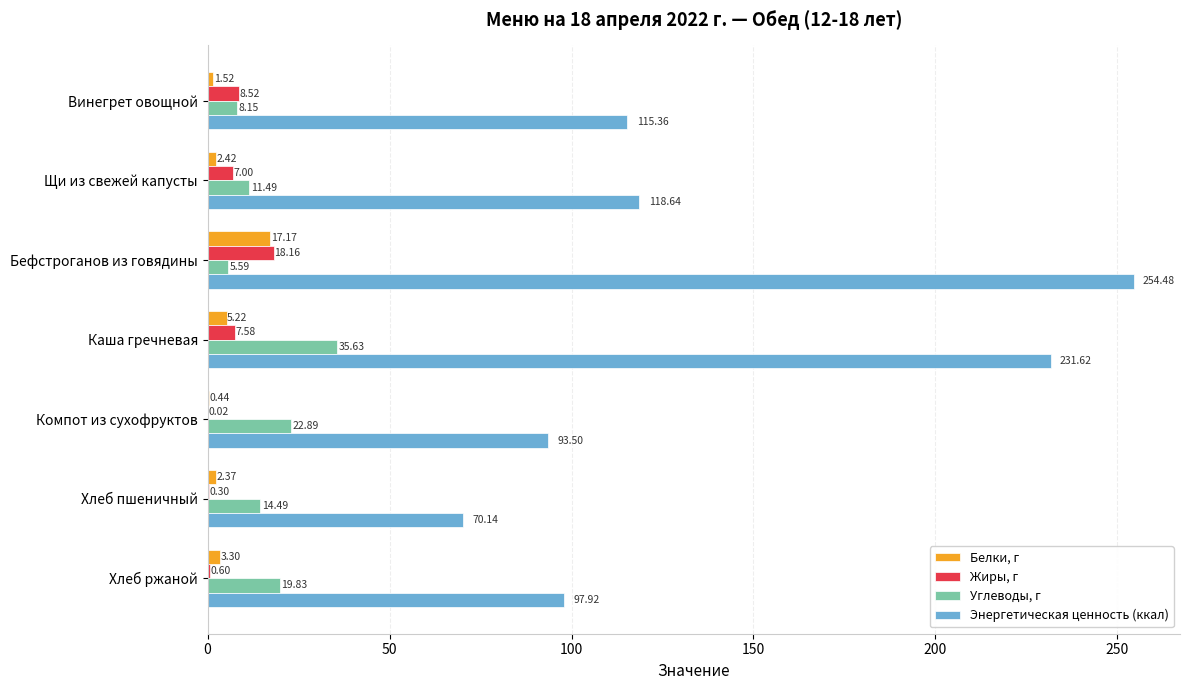

Is the value of Жиры, г at Хлеб пшеничный greater than the value of Углеводы, г at Щи из свежей капусты?

No